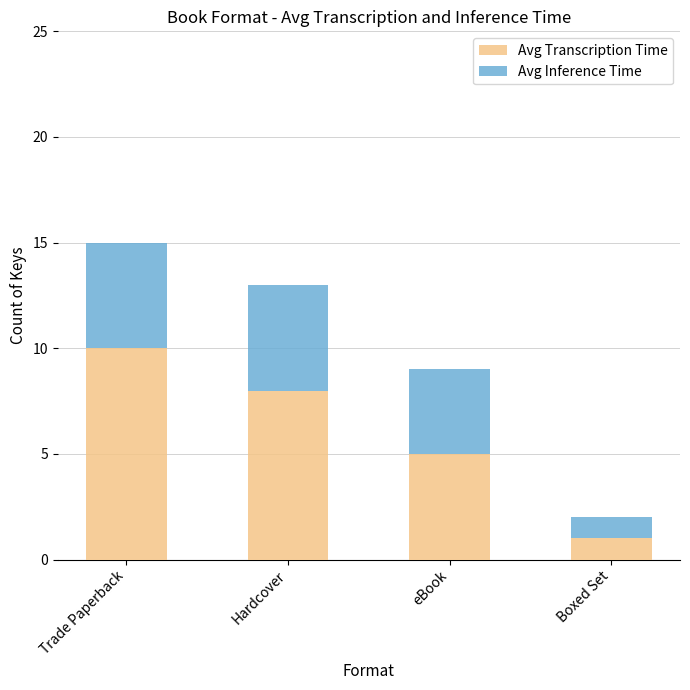

Rank the categories by Avg Transcription Time value from highest to lowest.

Trade Paperback, Hardcover, eBook, Boxed Set